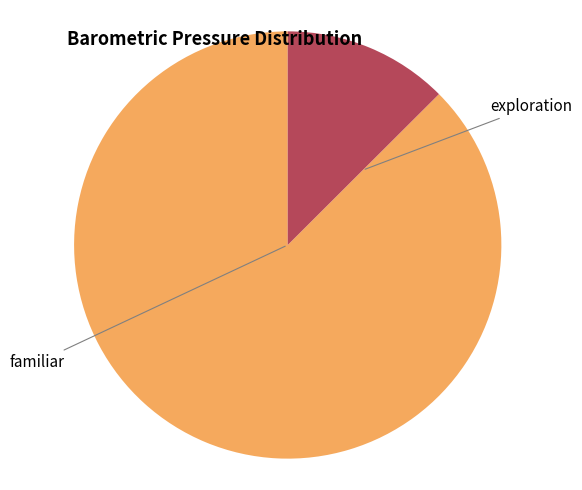

What is the smallest slice in the pie chart?

exploration